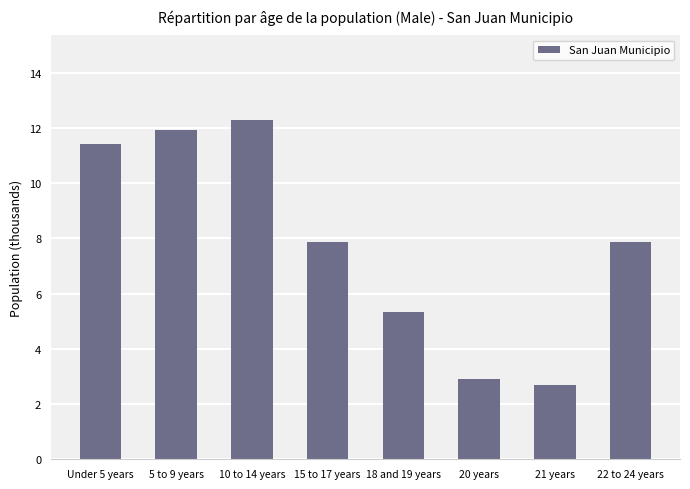

What is the label of the 6th bar from the left?

20 years